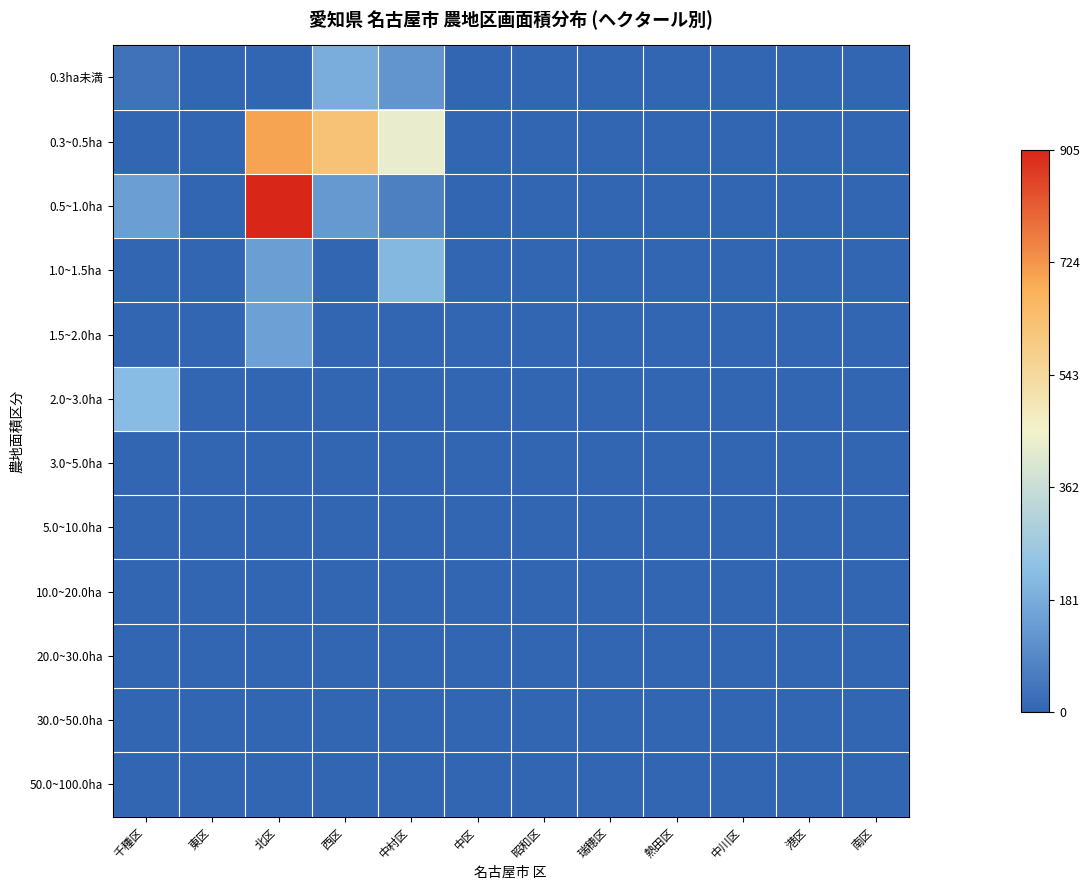

List the series in order of their peak value, highest first.

0.5~1.0ha, 0.3~0.5ha, 2.0~3.0ha, 1.0~1.5ha, 0.3ha未満, 1.5~2.0ha, 3.0~5.0ha, 5.0~10.0ha, 10.0~20.0ha, 20.0~30.0ha, 30.0~50.0ha, 50.0~100.0ha